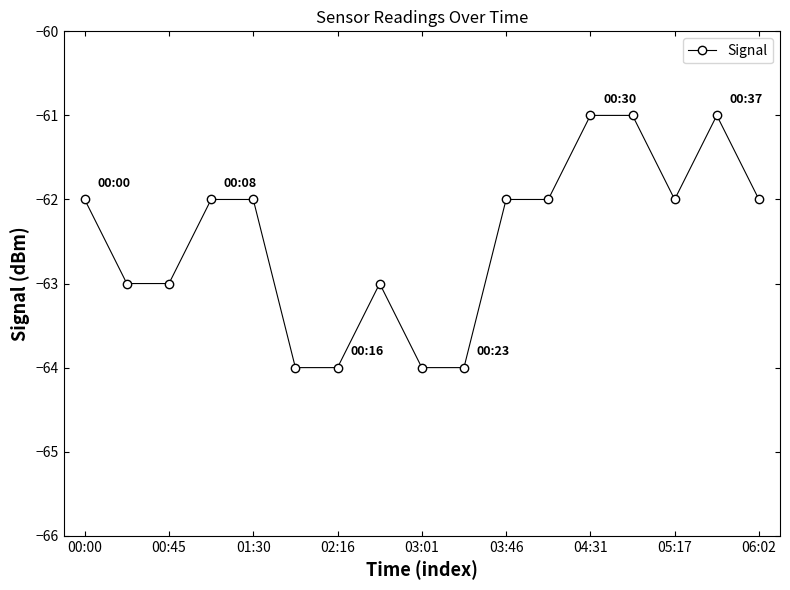

Count the number of data series in this chart.

1